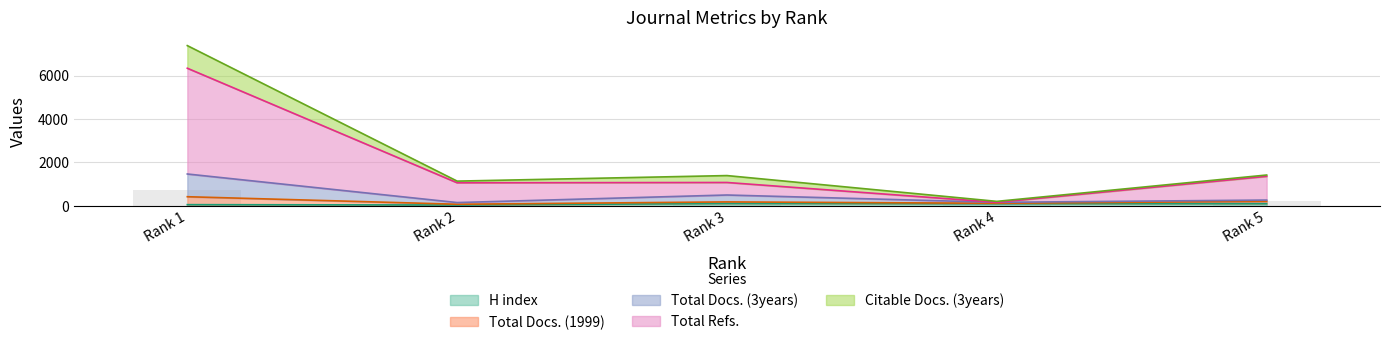

Rank the categories by Total Docs. (1999) value from highest to lowest.

Rank 1, Rank 5, Rank 3, Rank 2, Rank 4